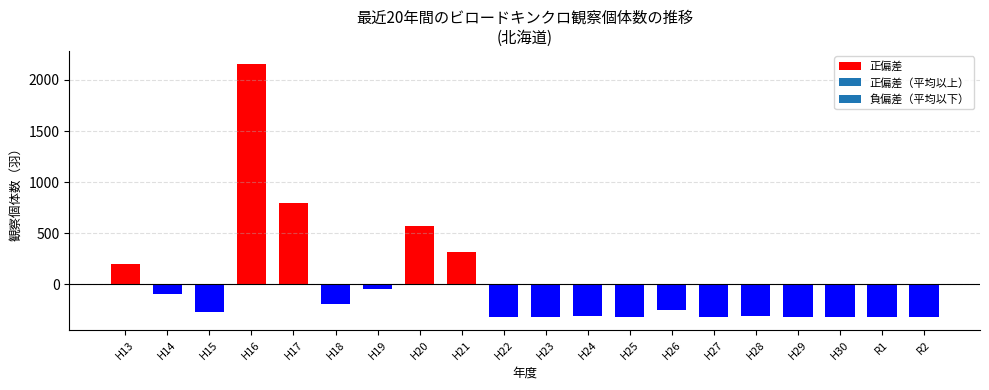

What is the change in value from H26 to H28?

-56